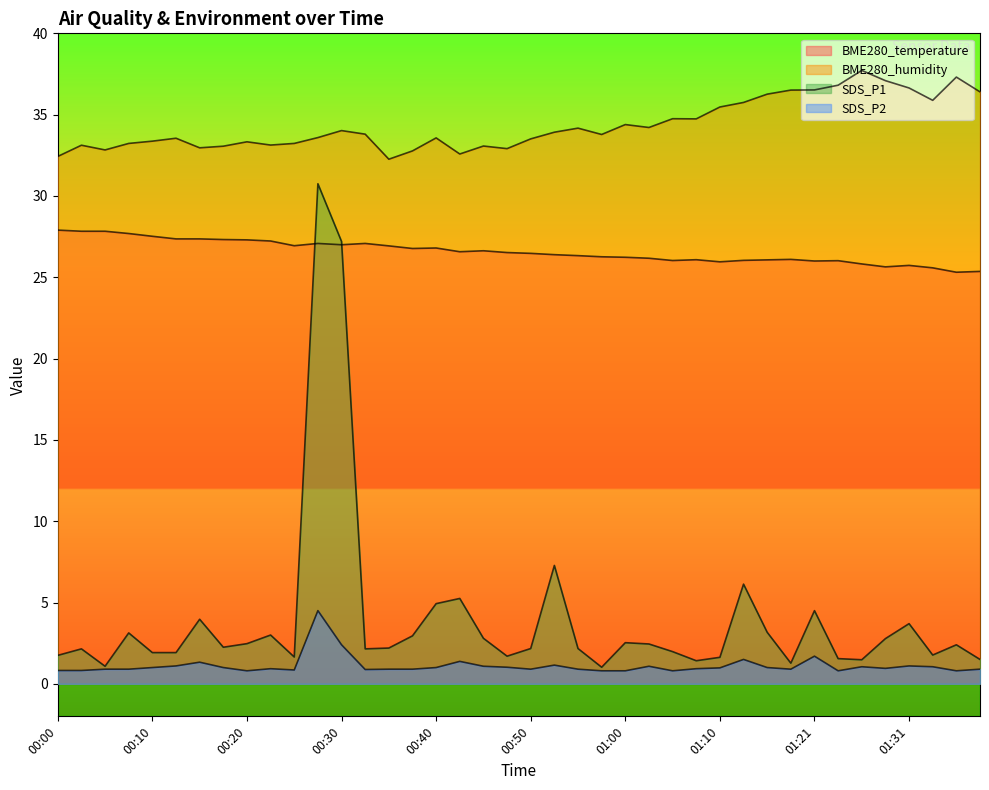

Reading right to left, transcribe all the data shown in this chart.

BME280_temperature: 01:39=25.4	01:37=25.3	01:34=25.6	01:31=25.7	01:29=25.6	01:27=25.8	01:24=26.0	01:21=26.0	01:18=26.1	01:16=26.1	01:13=26.0	01:10=25.9	01:07=26.1	01:05=26.0	01:02=26.2	01:00=26.2	00:57=26.3	00:55=26.3	00:52=26.4	00:50=26.5	00:47=26.5	00:44=26.6	00:42=26.6	00:40=26.8	00:37=26.8	00:35=26.9	00:32=27.1	00:30=27.0	00:27=27.1	00:25=26.9	00:22=27.2	00:20=27.3	00:18=27.3	00:15=27.4	00:13=27.4	00:10=27.5	00:08=27.7	00:05=27.8	00:03=27.8	00:00=27.9
BME280_humidity: 01:39=36.4	01:37=37.3	01:34=35.9	01:31=36.6	01:29=37.1	01:27=37.7	01:24=36.8	01:21=36.5	01:18=36.5	01:16=36.3	01:13=35.8	01:10=35.5	01:07=34.7	01:05=34.8	01:02=34.2	01:00=34.4	00:57=33.8	00:55=34.2	00:52=33.9	00:50=33.5	00:47=32.9	00:44=33.1	00:42=32.6	00:40=33.6	00:37=32.8	00:35=32.3	00:32=33.8	00:30=34.0	00:27=33.6	00:25=33.2	00:22=33.1	00:20=33.3	00:18=33.1	00:15=33.0	00:13=33.5	00:10=33.4	00:08=33.2	00:05=32.8	00:03=33.1	00:00=32.4
SDS_P1: 01:39=1.5	01:37=2.4	01:34=1.8	01:31=3.7	01:29=2.8	01:27=1.5	01:24=1.6	01:21=4.5	01:18=1.3	01:16=3.2	01:13=6.1	01:10=1.6	01:07=1.4	01:05=2.0	01:02=2.5	01:00=2.5	00:57=1.0	00:55=2.2	00:52=7.3	00:50=2.2	00:47=1.7	00:44=2.8	00:42=5.2	00:40=4.9	00:37=3.0	00:35=2.2	00:32=2.1	00:30=27.2	00:27=30.8	00:25=1.6	00:22=3.0	00:20=2.5	00:18=2.2	00:15=4.0	00:13=1.9	00:10=1.9	00:08=3.1	00:05=1.1	00:03=2.1	00:00=1.8
SDS_P2: 01:39=0.9	01:37=0.8	01:34=1.1	01:31=1.1	01:29=0.9	01:27=1.1	01:24=0.8	01:21=1.7	01:18=0.9	01:16=1.0	01:13=1.5	01:10=1.0	01:07=0.9	01:05=0.8	01:02=1.1	01:00=0.8	00:57=0.8	00:55=0.9	00:52=1.1	00:50=0.9	00:47=1.0	00:44=1.1	00:42=1.4	00:40=1.0	00:37=0.9	00:35=0.9	00:32=0.9	00:30=2.4	00:27=4.5	00:25=0.8	00:22=0.9	00:20=0.8	00:18=1.0	00:15=1.3	00:13=1.1	00:10=1.0	00:08=0.9	00:05=0.9	00:03=0.8	00:00=0.8